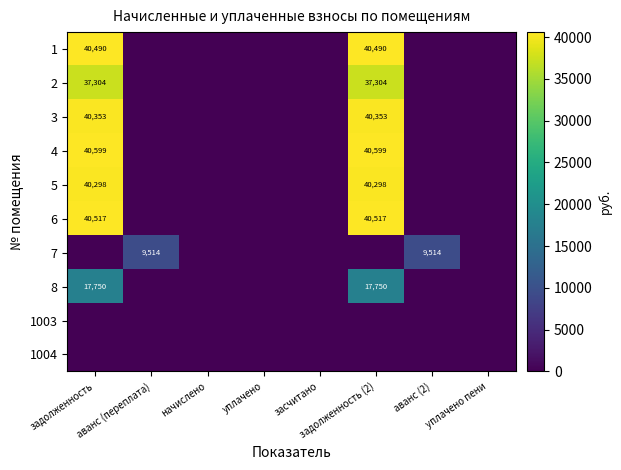

What is the difference between the second highest and second lowest values in the 4 series?

40599.4